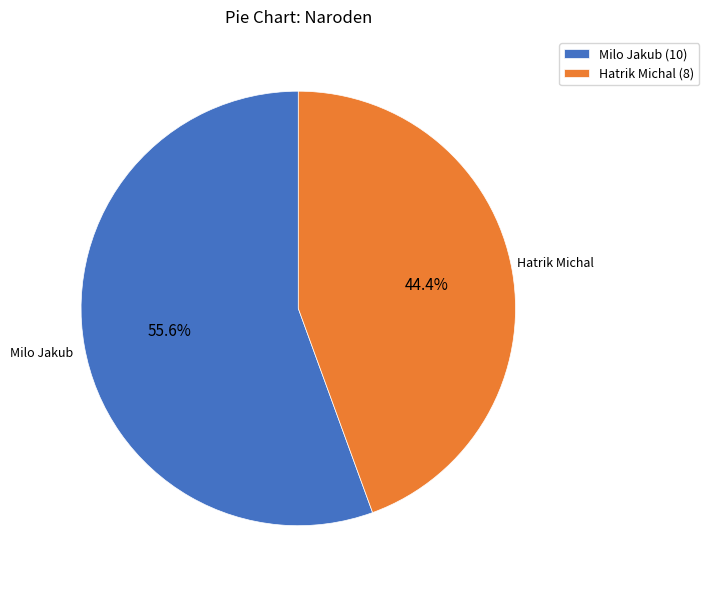

Is there a majority slice in this chart?

Yes